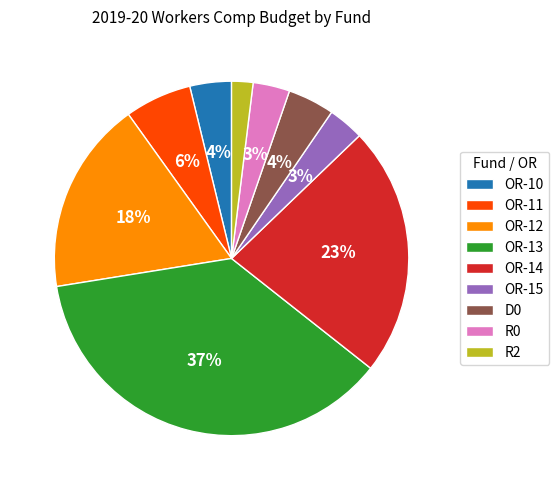

The R0 slice represents 3% of the pie. True or false?

True